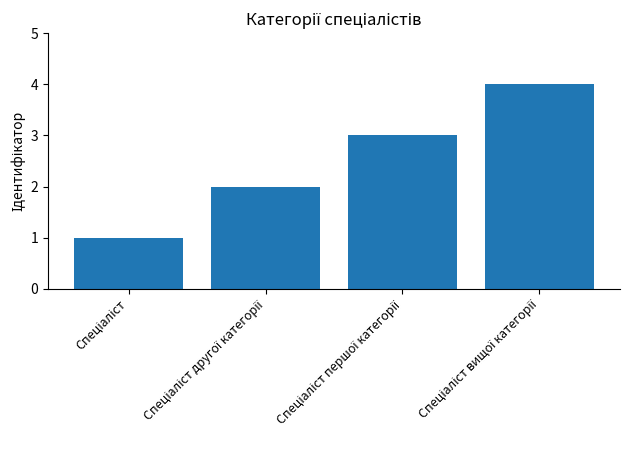

What is the sum of all values?

10